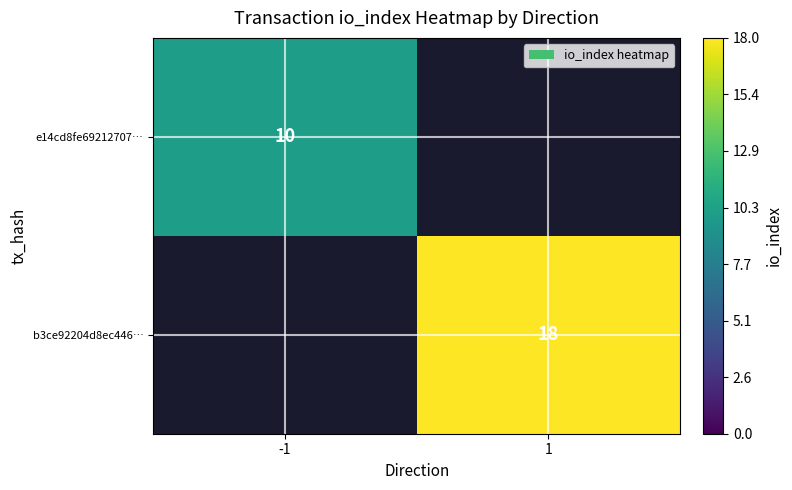

Which label corresponds to the smallest value in the chart?

-1